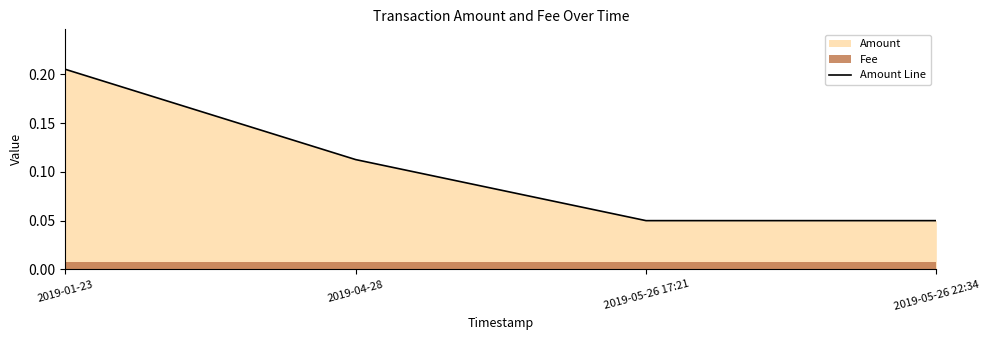

What is the smallest value displayed?

0.1